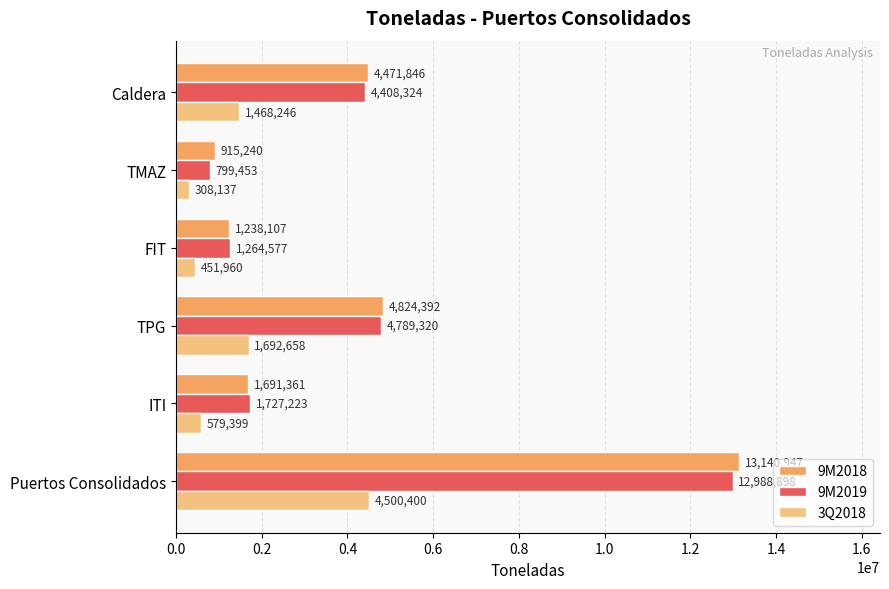

What are all the series names shown in the legend?

9M2018, 9M2019, 3Q2018